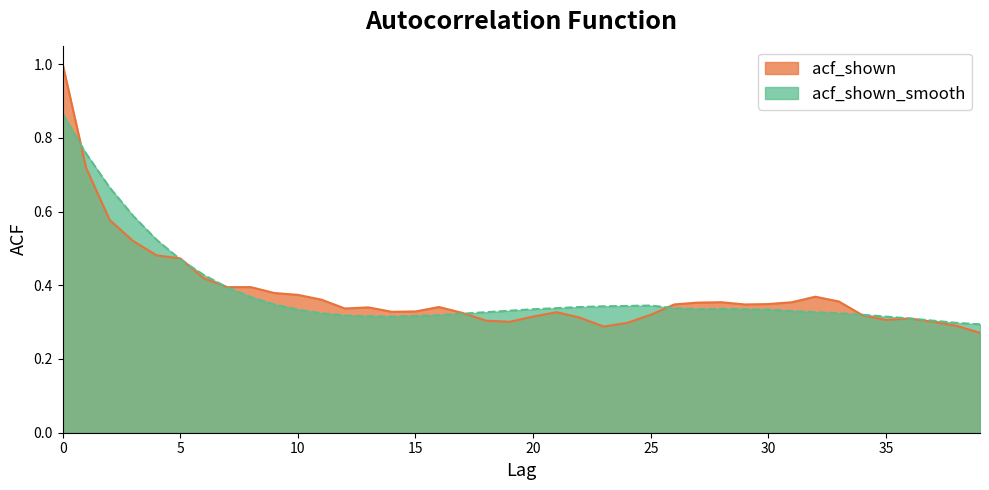

The value of acf_shown_smooth at 0 is 0.9. True or false?

True